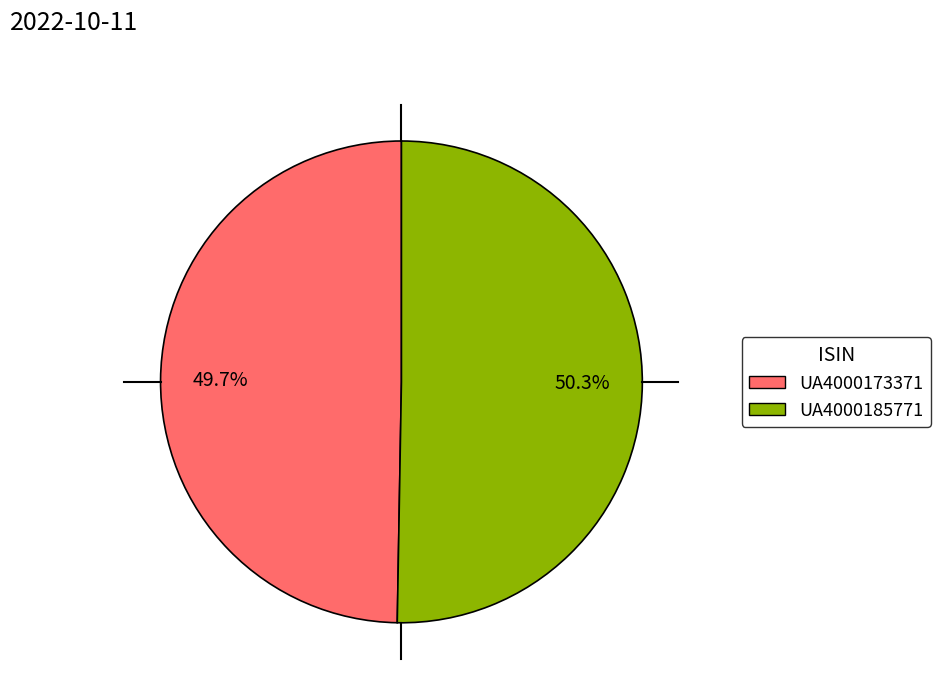

Between UA4000173371 and UA4000185771, which is larger?

UA4000185771